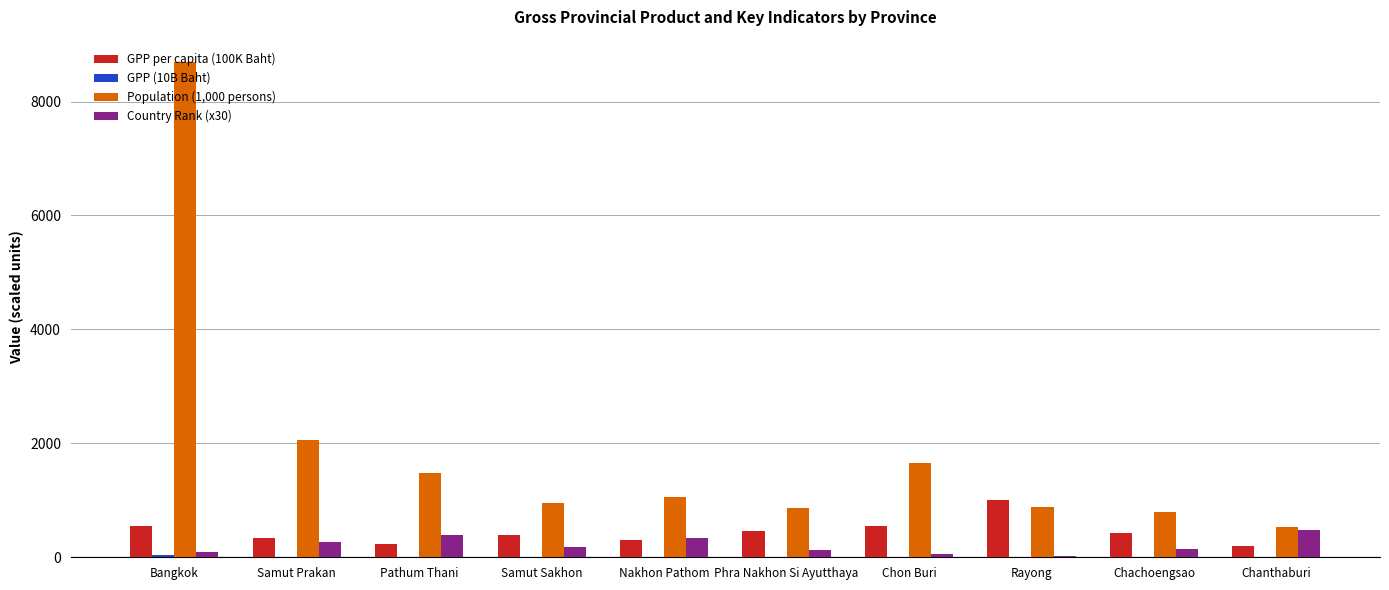

What is the maximum value shown in the chart?

8700.0